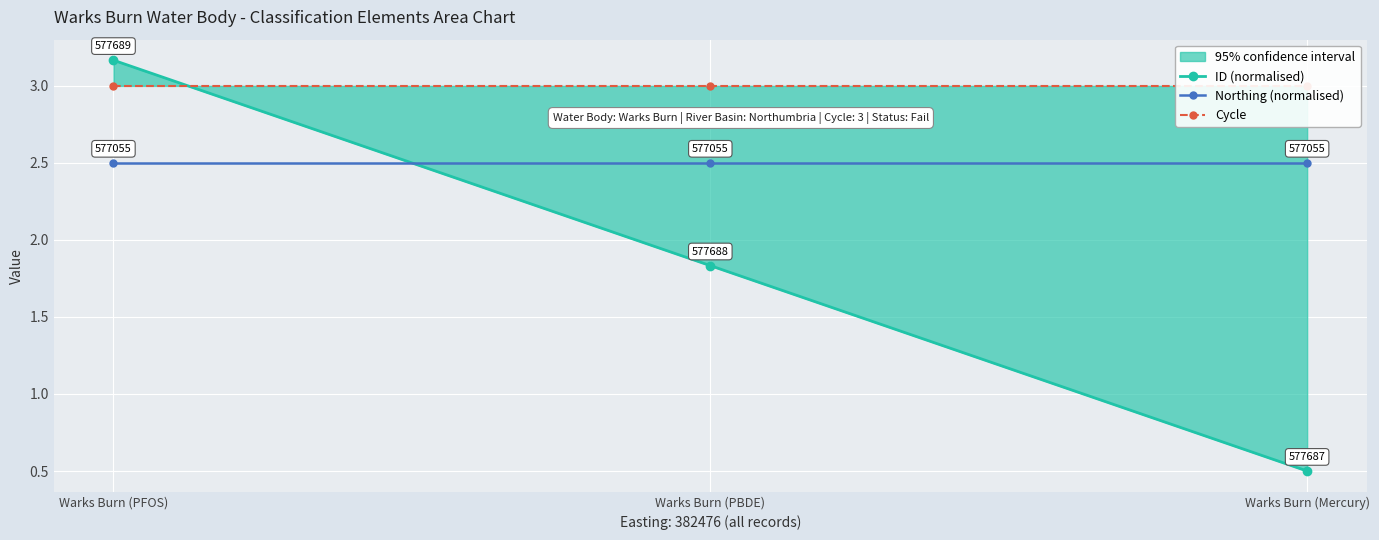

What is the smallest value displayed?

0.5